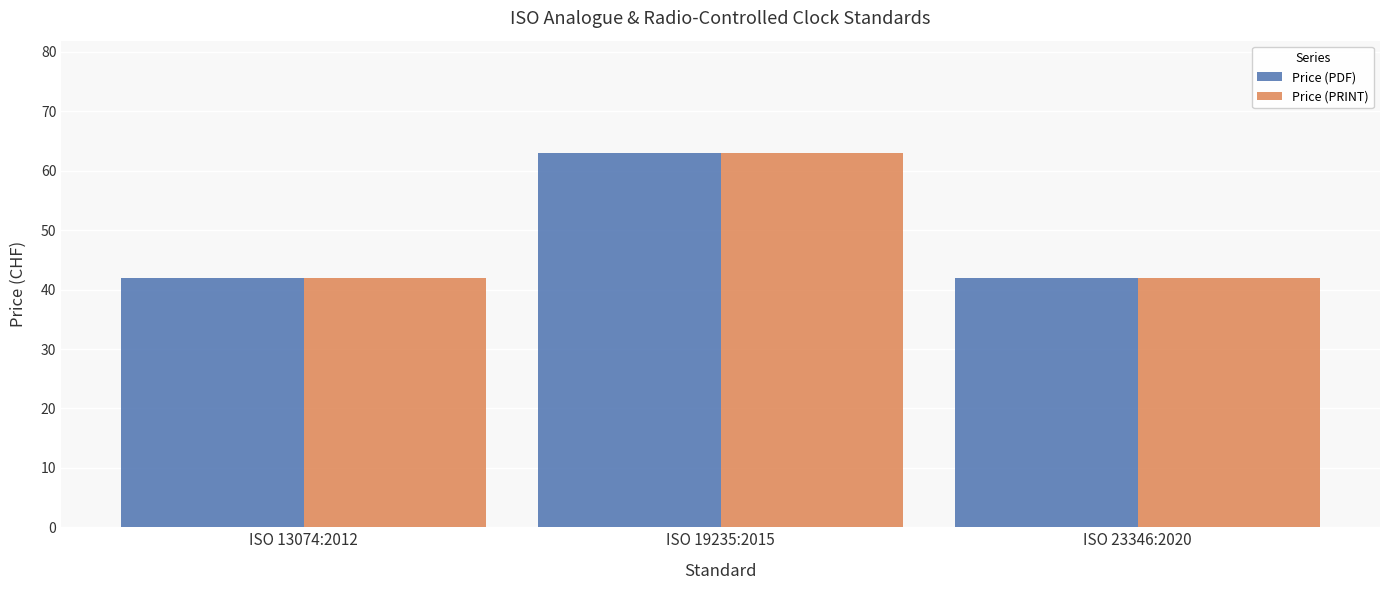

What is the sum of the Price (PRINT) values at ISO 23346:2020 and ISO 19235:2015?

105